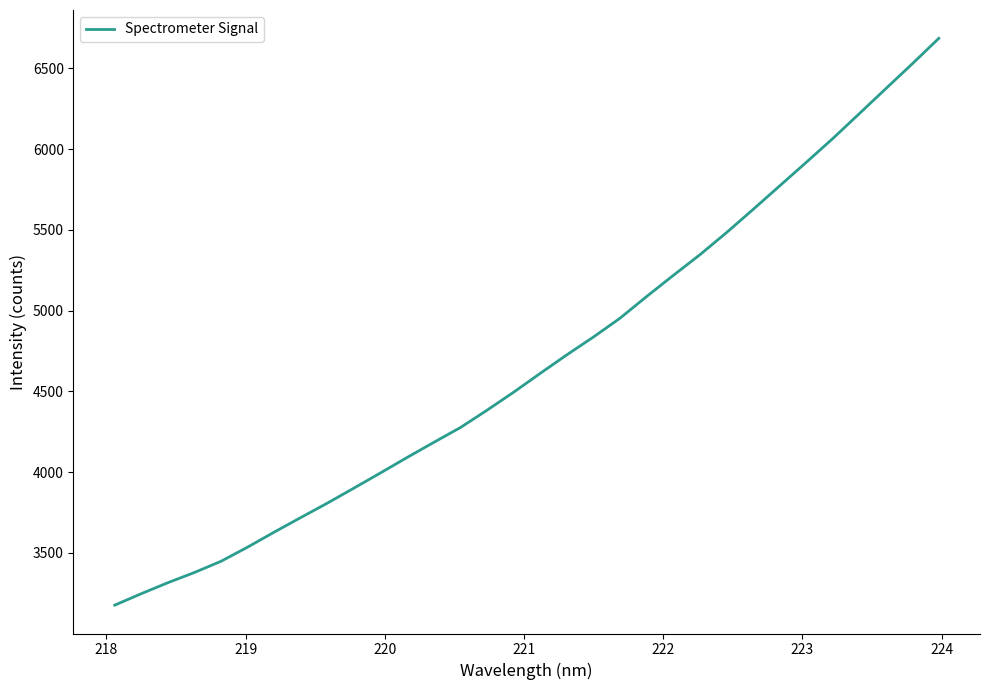

Count the number of values greater than 4612.

16